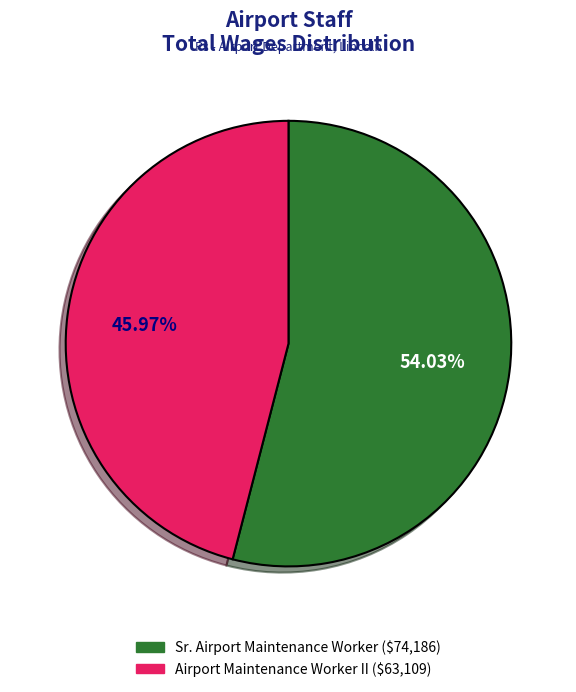

What percentage do Sr. Airport Maintenance Worker and Airport Maintenance Worker II together represent?

100.0%